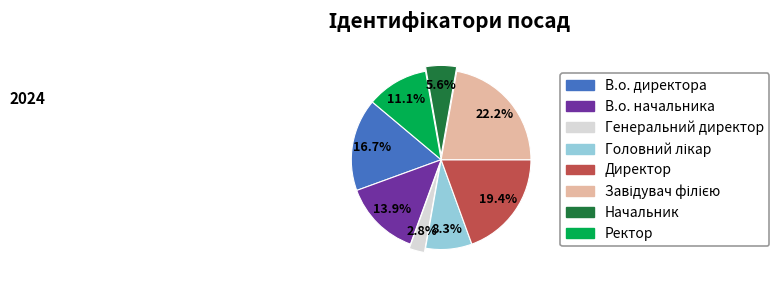

Do Ректор and Начальник together represent more than half of the pie?

No